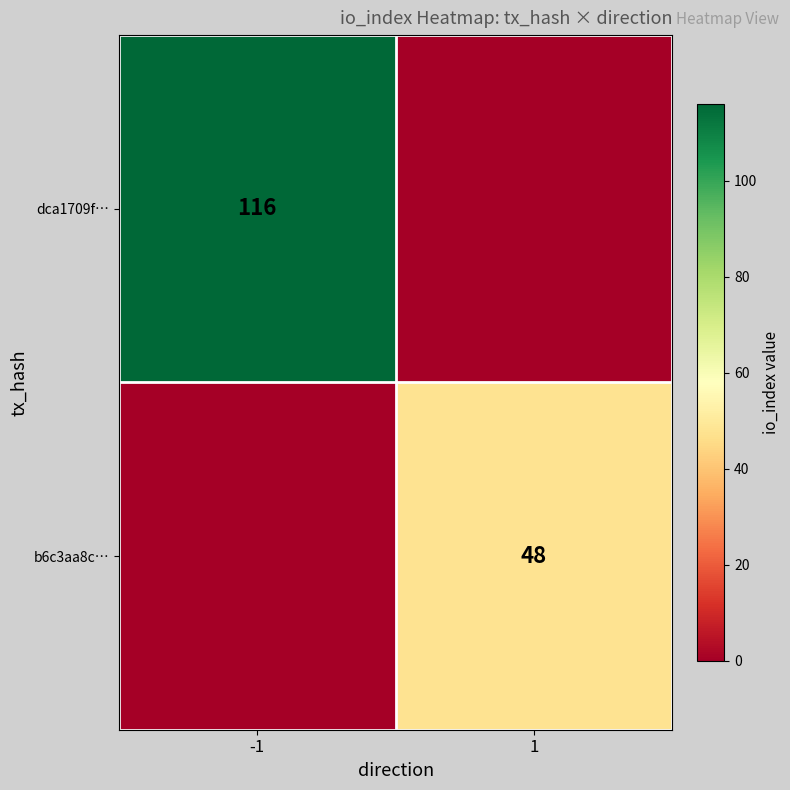

Is it true that b6c3aa8c… equals 64 at 1?

False